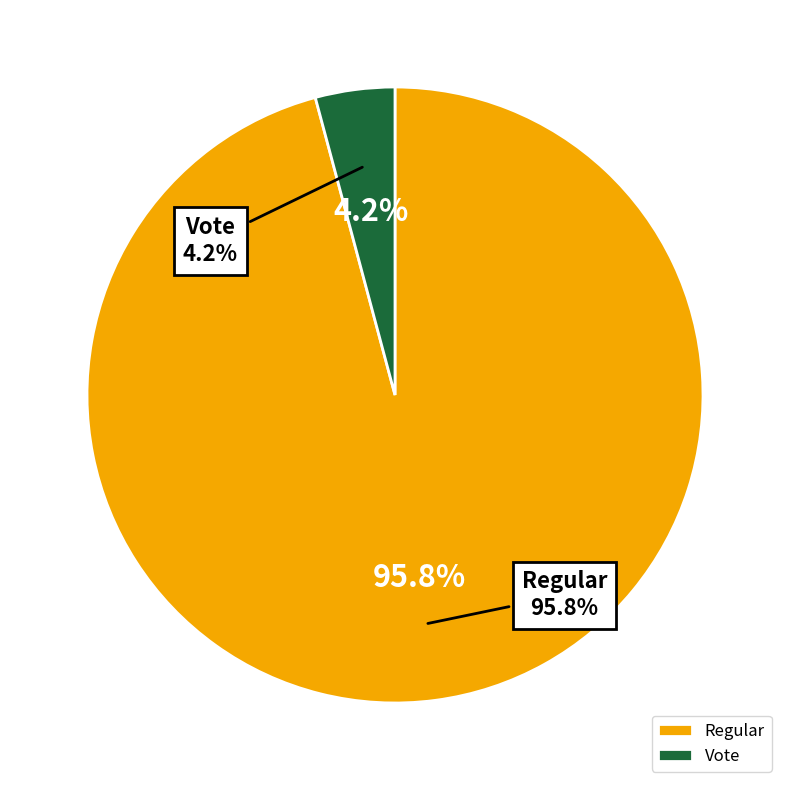

Between Regular and Vote, which is larger?

Regular